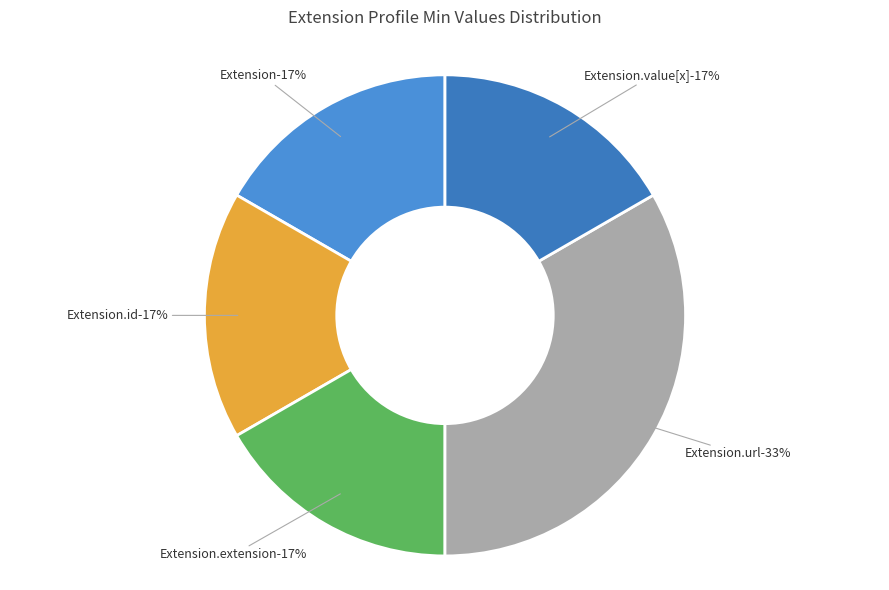

The Extension.url slice represents 99% of the pie. True or false?

False